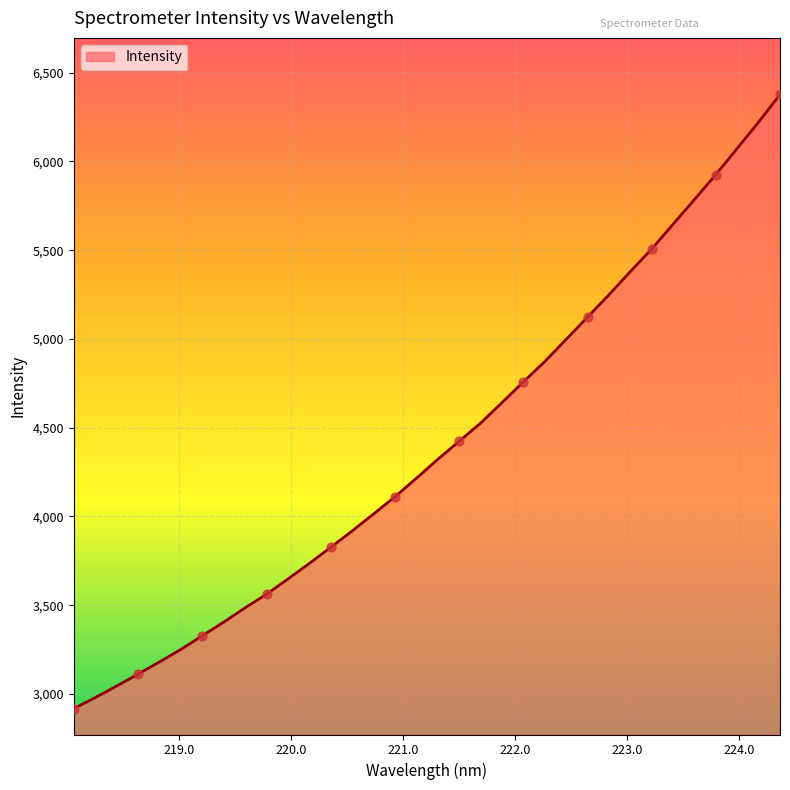

What is the maximum value shown in the chart?

6377.0